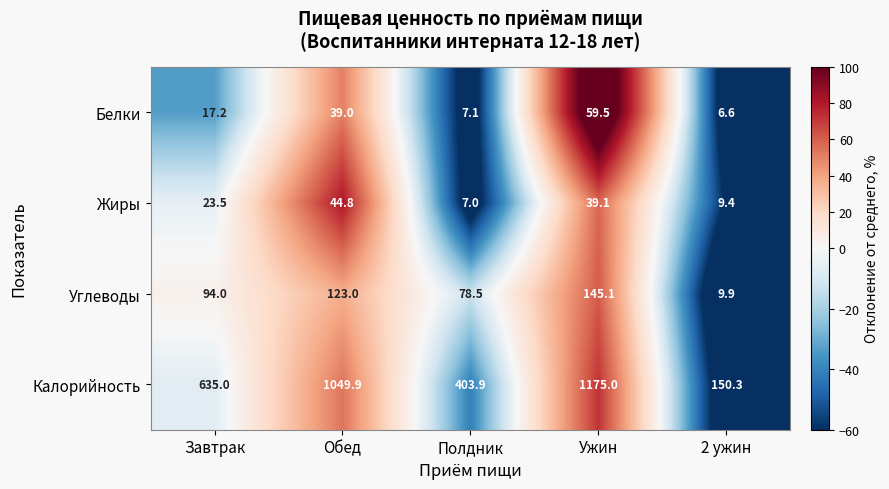

What is the smallest value displayed?

6.6